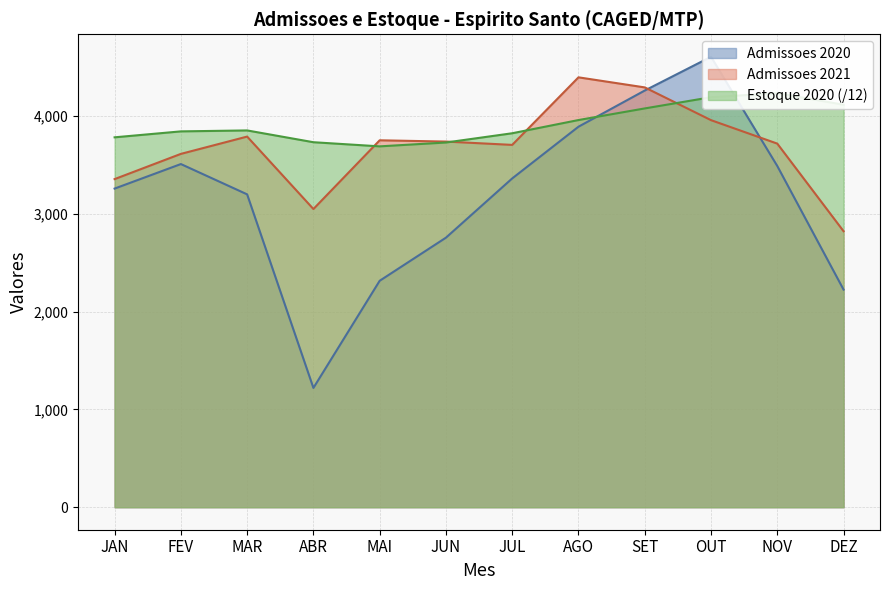

Reading left to right, transcribe all the data shown in this chart.

Admissoes 2020: 3259.0	3510.0	3200.0	1220.0	2316.0	2757.0	3363.0	3892.0	4262.0	4607.0	3490.0	2226.0
Admissoes 2021: 3356.0	3614.0	3791.0	3050.0	3753.0	3740.0	3706.0	4397.0	4294.0	3959.0	3719.0	2823.0
Estoque 2020: 3783.4	3844.2	3853.9	3733.3	3691.0	3730.3	3825.0	3960.2	4079.0	4193.7	4235.1	4116.7